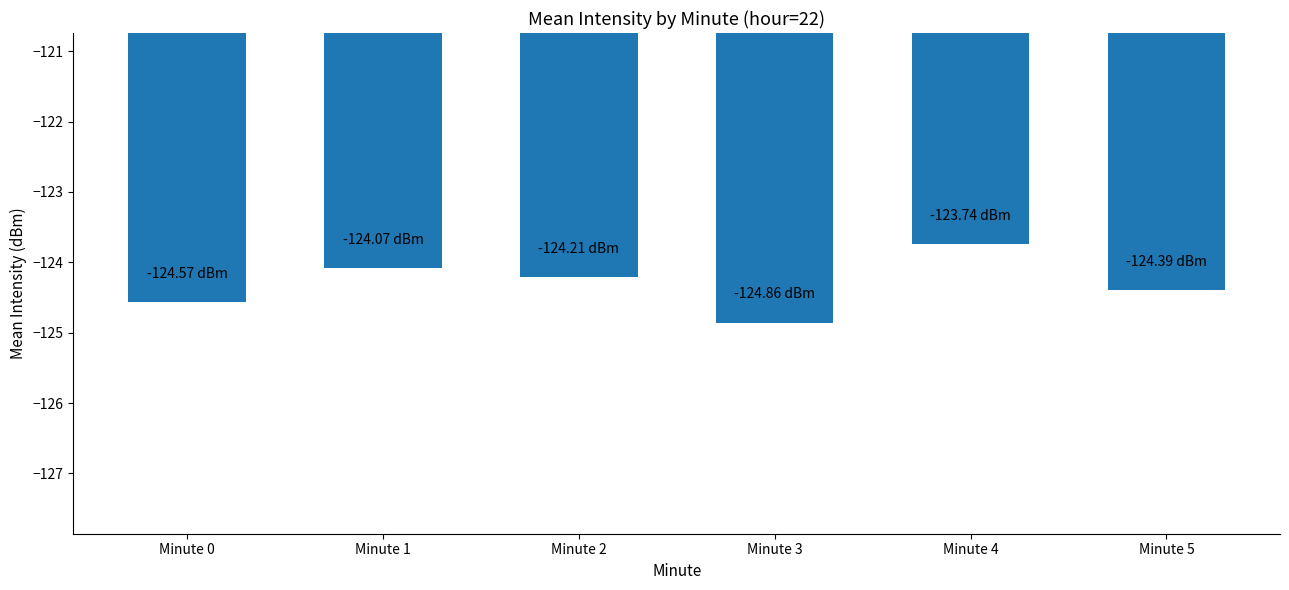

What is the sum of all values?

-745.8